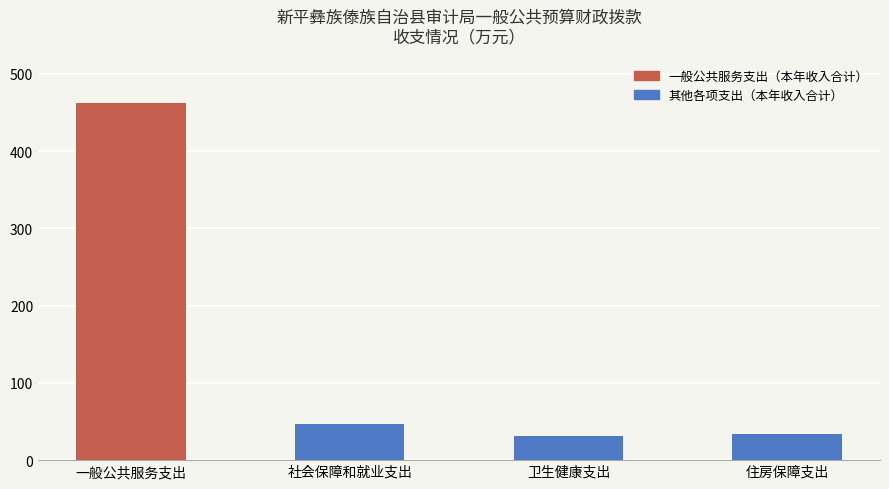

The value at 住房保障支出 is 33.3. True or false?

True